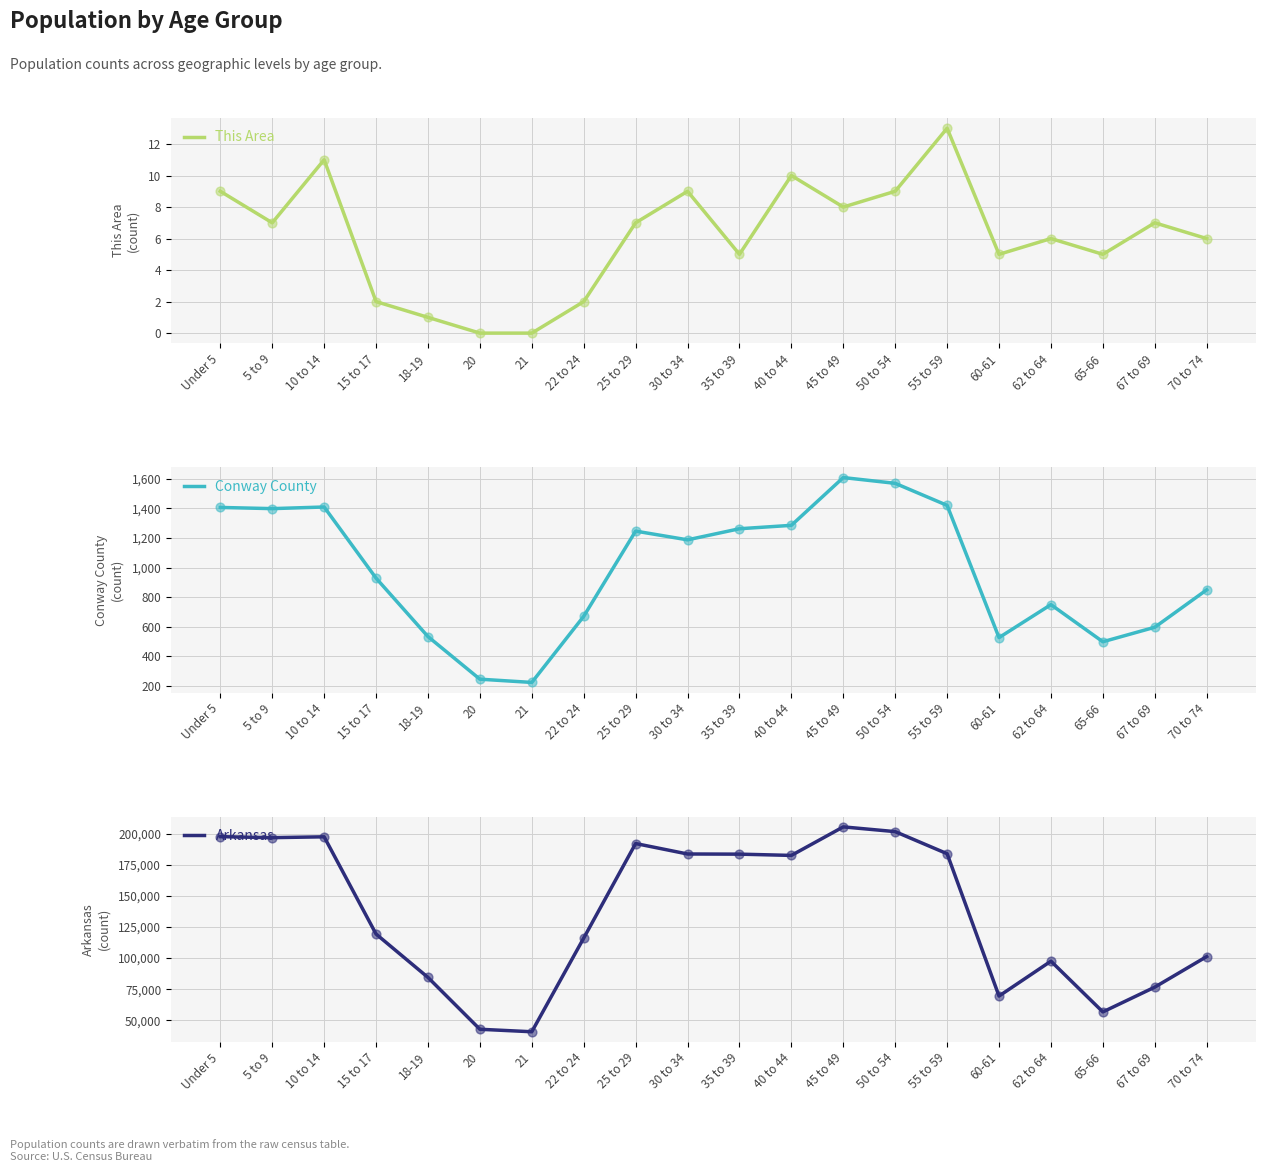

Which series has the largest total across all categories?

Arkansas